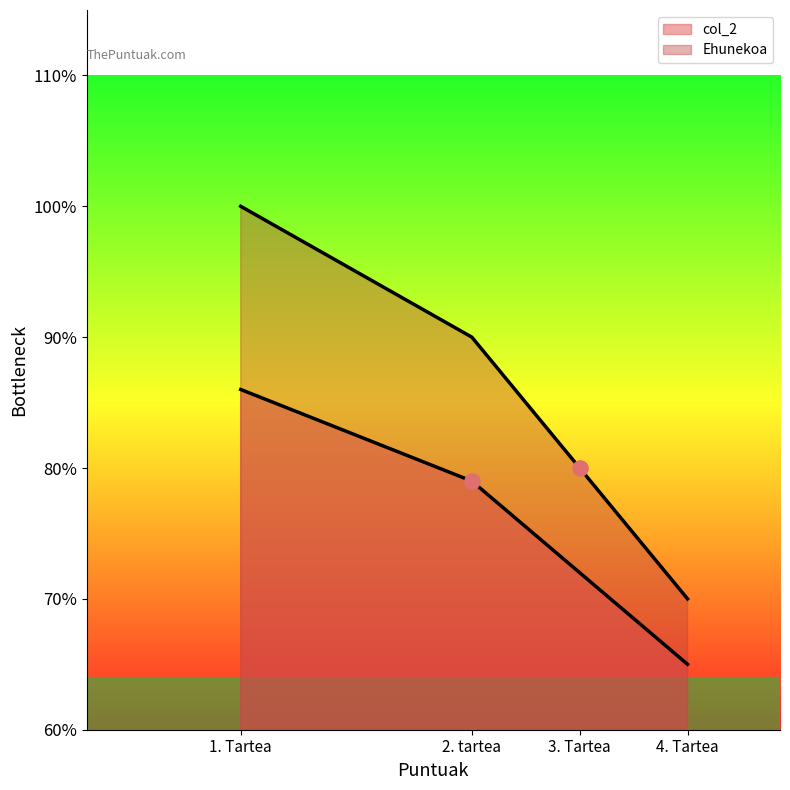

What are all the series names shown in the legend?

col_2, Ehunekoa